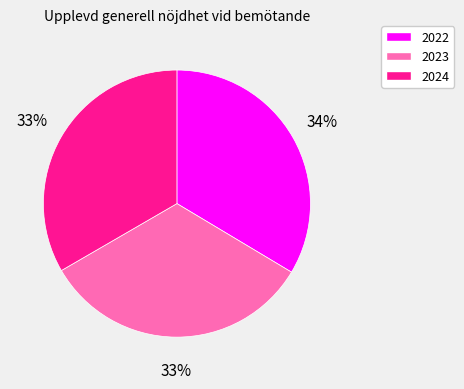

Combined, do 2023 and 2024 account for over 50%?

Yes